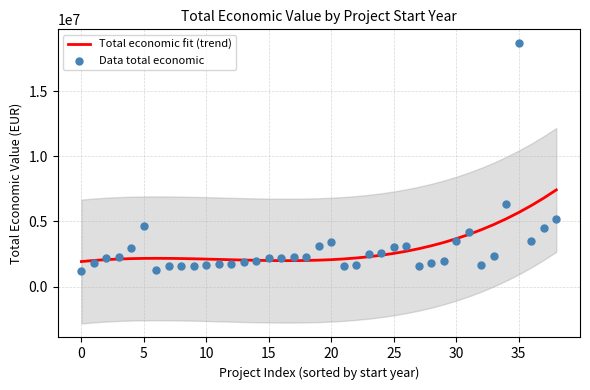

What is the total value across all series at 29?

5339988.2